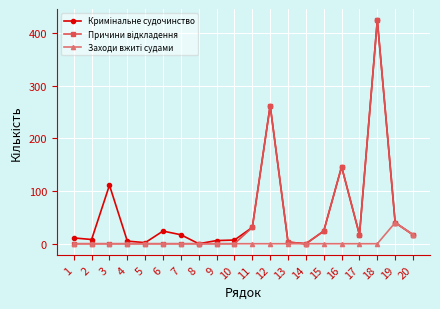

What is the maximum value shown in the chart?

424